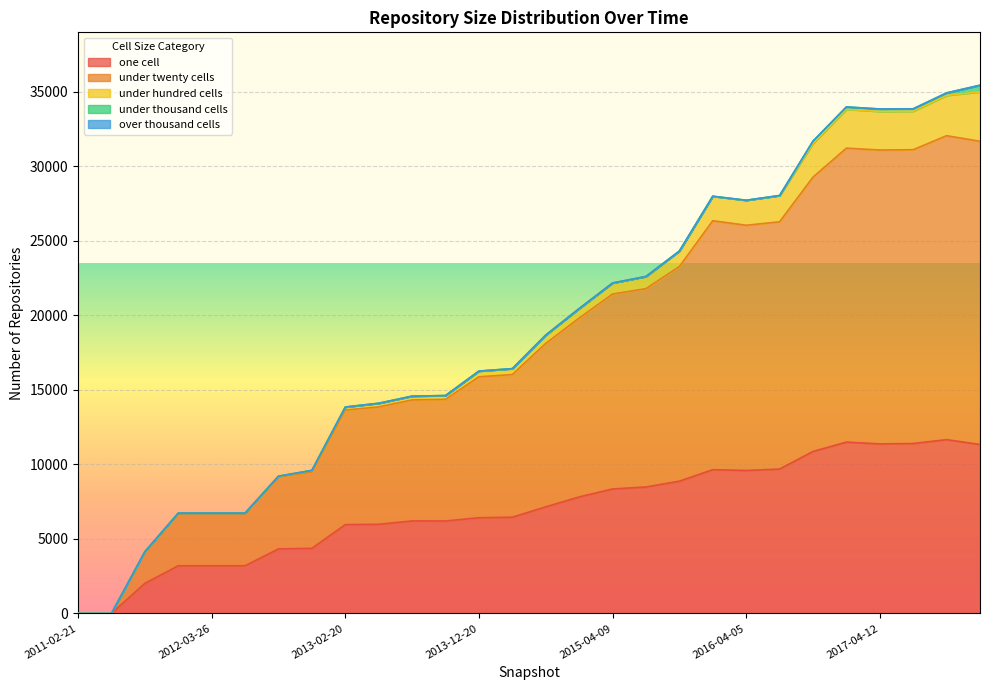

True or false: over_thousand_cells and under_twenty_cells cross at least once.

False